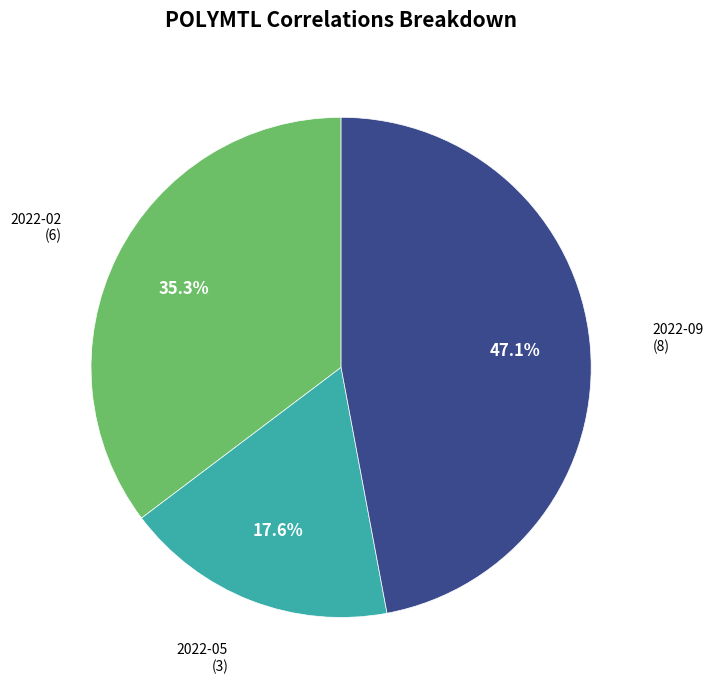

What percentage is the 2022-09 slice, to the nearest percent?

47%